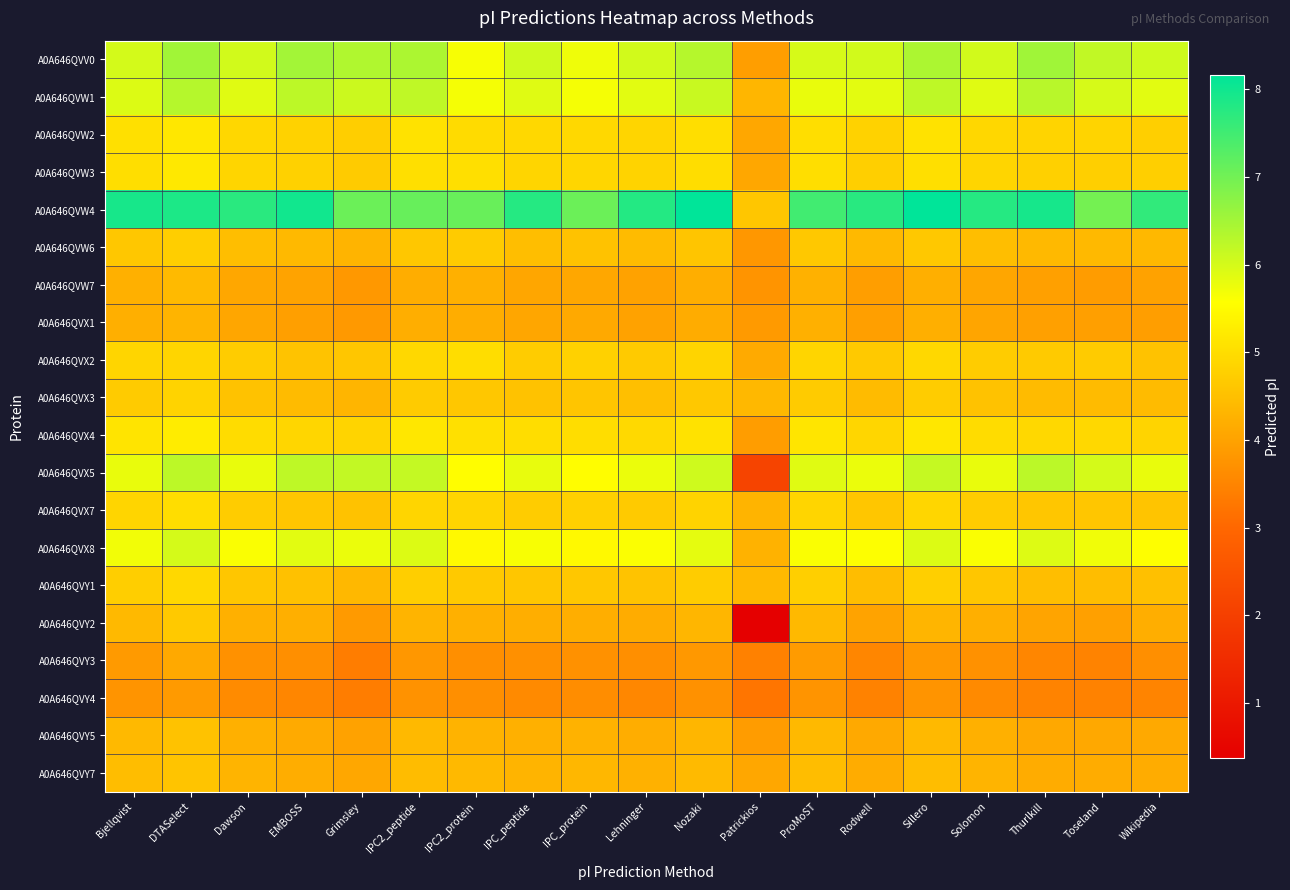

At which category is the sum across all series the highest?

DTASelect